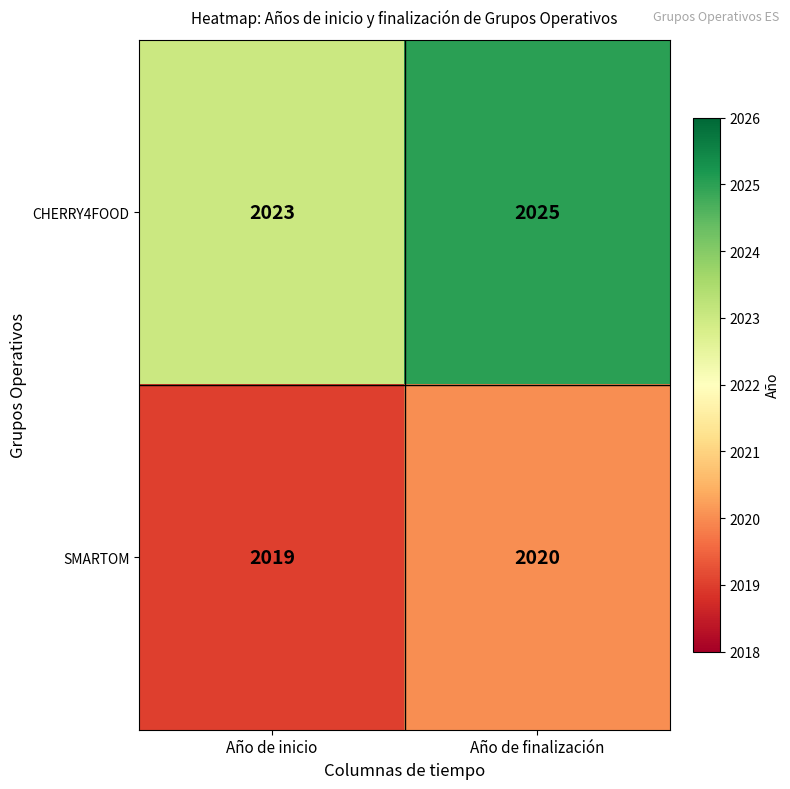

Is it true that CHERRY4FOOD equals 2025 at Año de finalización?

True